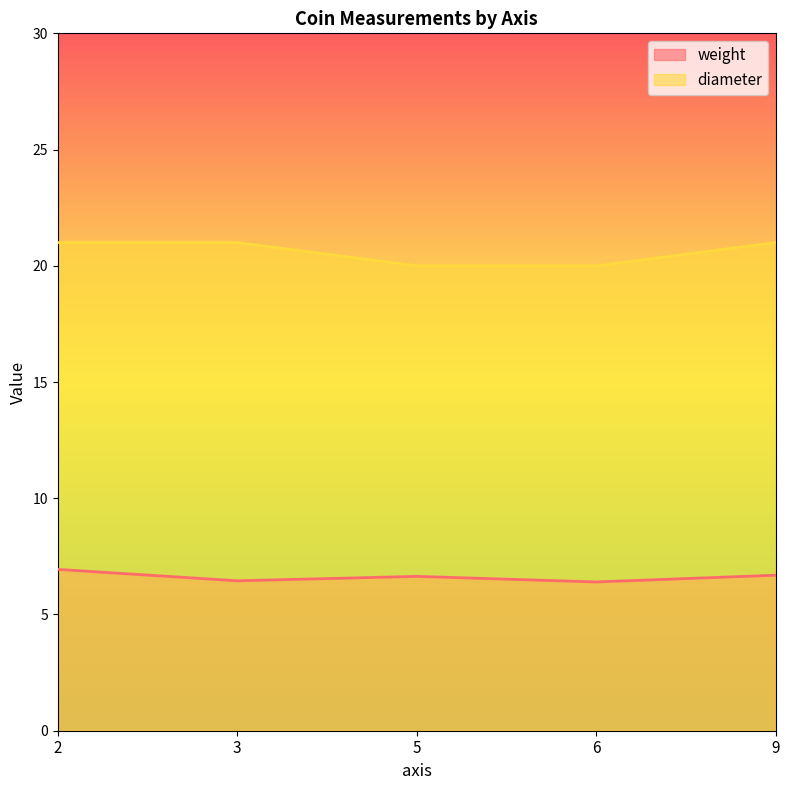

Reading left to right, list all the values displayed in this chart.

weight: 6.9	6.5	6.6	6.4	6.7
diameter: 21.0	21.0	20.0	20.0	21.0